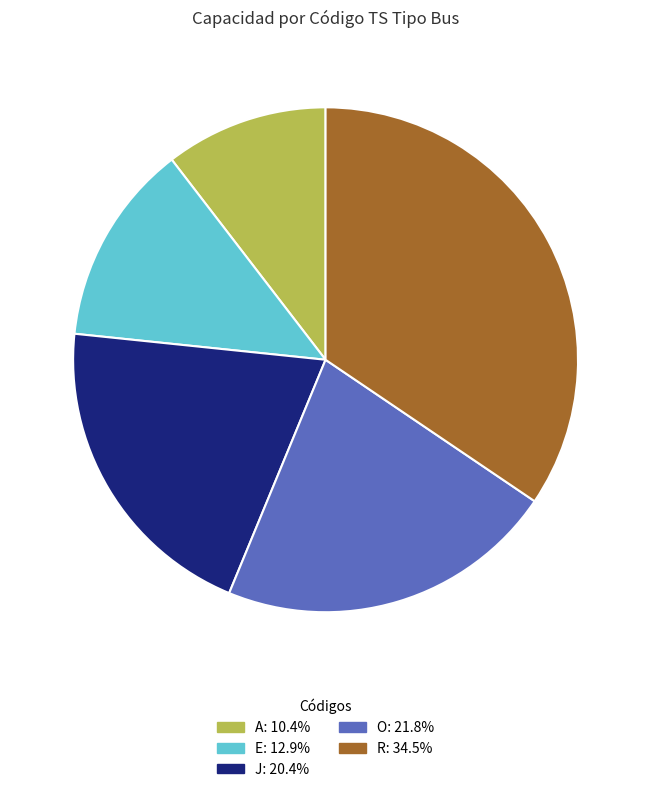

What is the ratio of the value at J: 20.4% to the value at O: 21.8%?

0.9